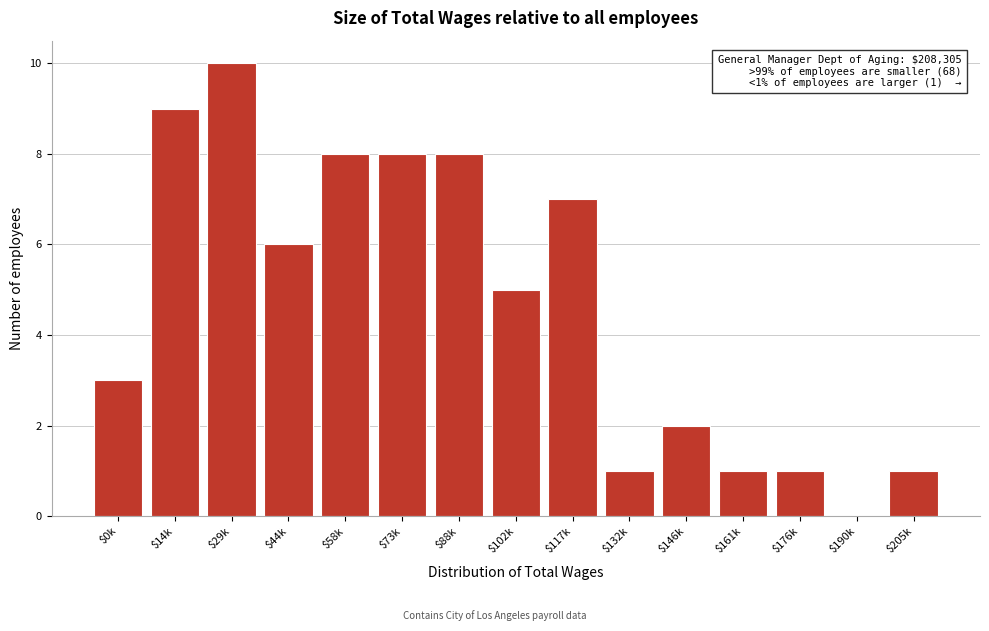

Is it true that the value at $161k is 1?

True